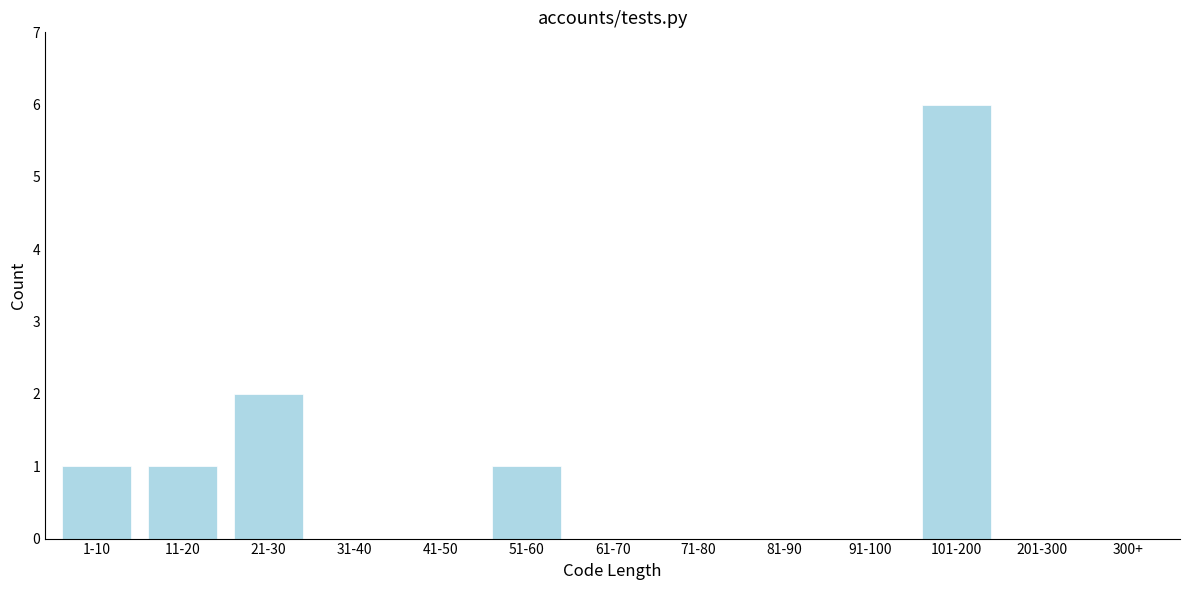

Reading left to right, list all the values displayed in this chart.

1-10=1	11-20=1	21-30=2	31-40=0	41-50=0	51-60=1	61-70=0	71-80=0	81-90=0	91-100=0	101-200=6	201-300=0	300+=0